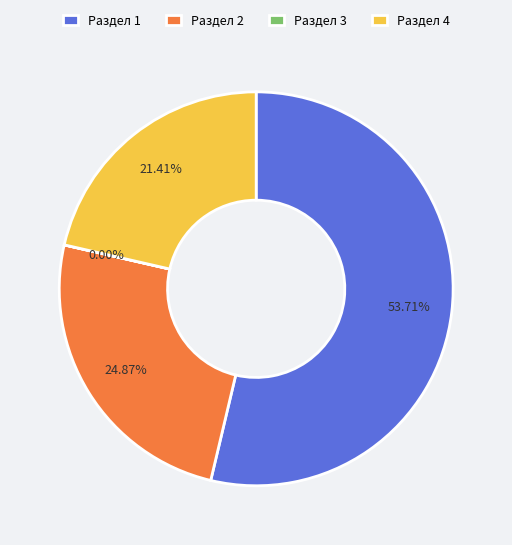

Is it true that Раздел 1 is 54% of the pie?

True